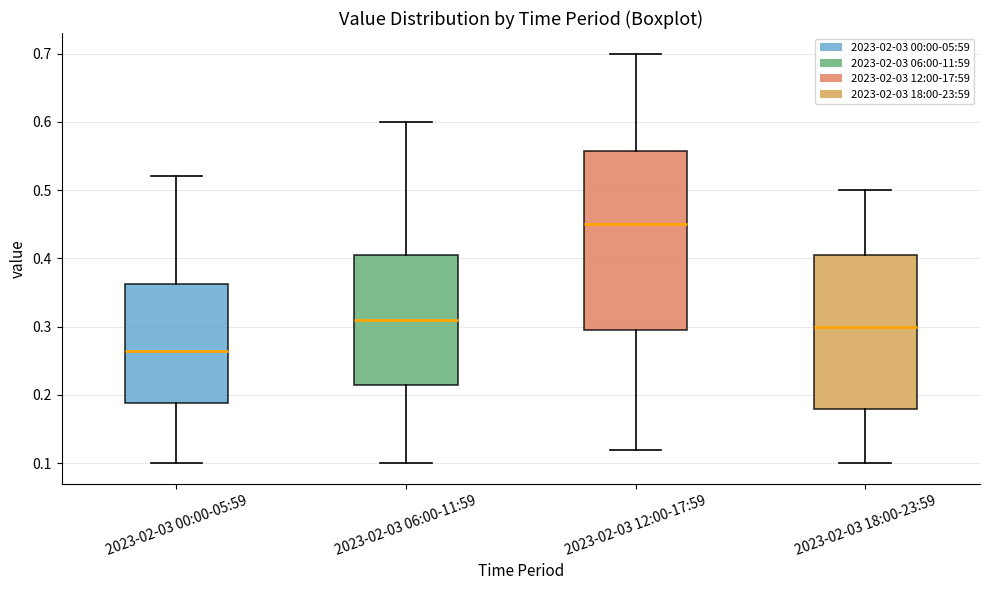

Reading left to right, transcribe this box plot: for each box, give where its median line is, the range the box spans, and where its two whiskers end, as read against the y-axis. The values are not printed on the chart, so give them approximately, as read against the axis.

2023-02-03 00:00-05:59: median 0.27, box 0.19 to 0.36, whiskers 0.10 to 0.52
2023-02-03 06:00-11:59: median 0.31, box 0.22 to 0.41, whiskers 0.10 to 0.60
2023-02-03 12:00-17:59: median 0.45, box 0.30 to 0.56, whiskers 0.12 to 0.70
2023-02-03 18:00-23:59: median 0.30, box 0.18 to 0.41, whiskers 0.10 to 0.50